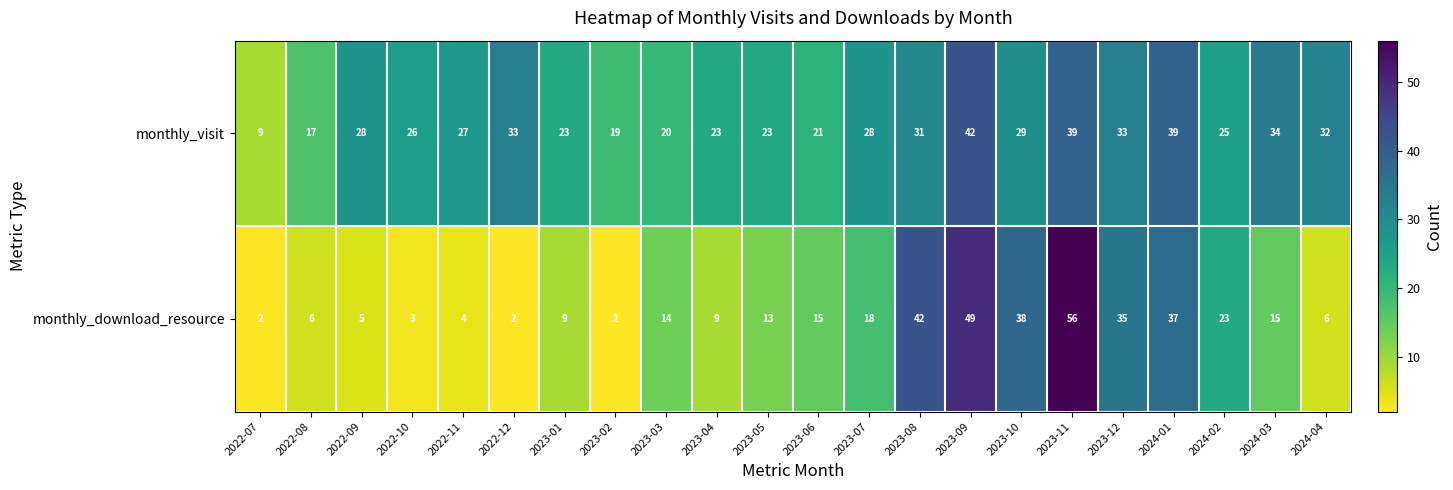

What is the average value of the monthly_download_resource series?

18